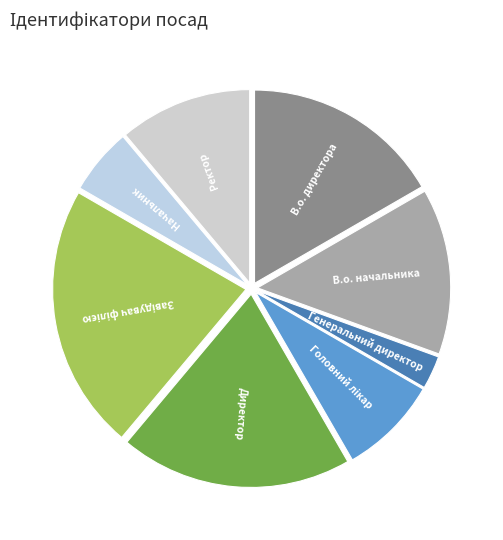

Is there any slice that represents more than half of the pie?

No